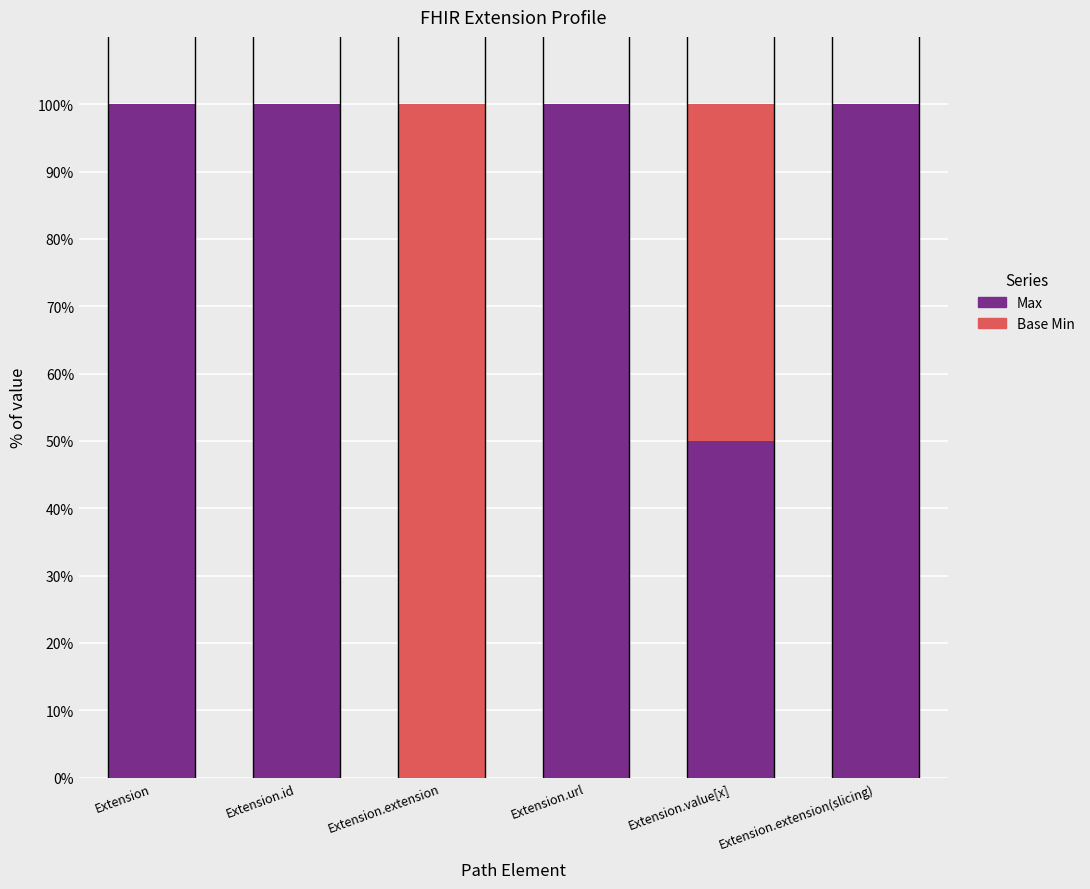

Count the number of categories in the chart.

6